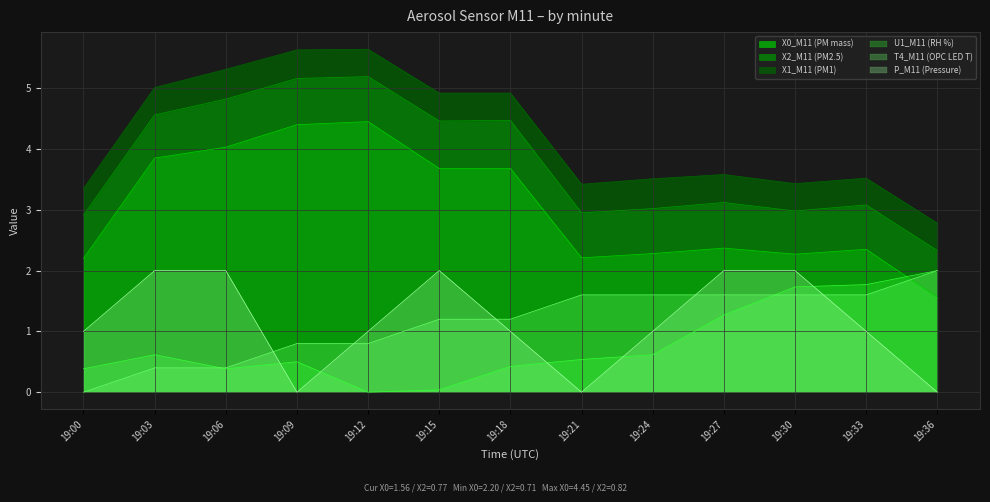

Which category has the lowest value in the T4_M11 (OPC LED T) series?

19:00